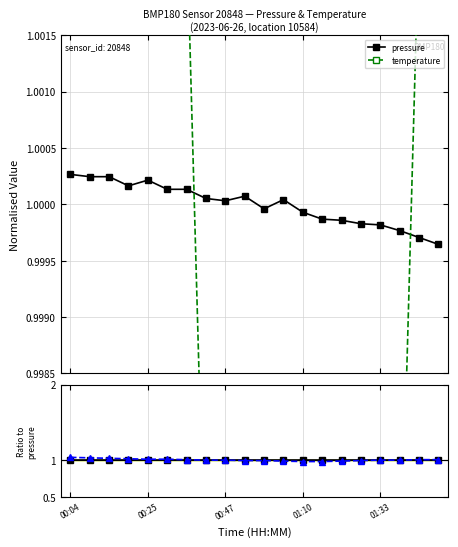

What is the total value across all series at 13?

3.0